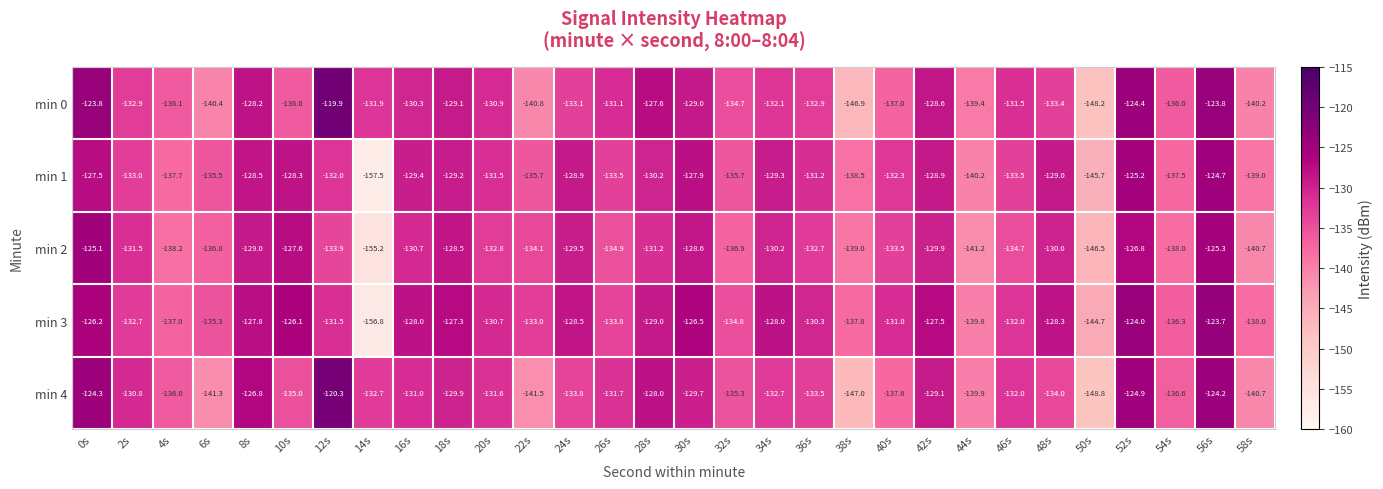

At which label does min 3 first exceed -130?

0s